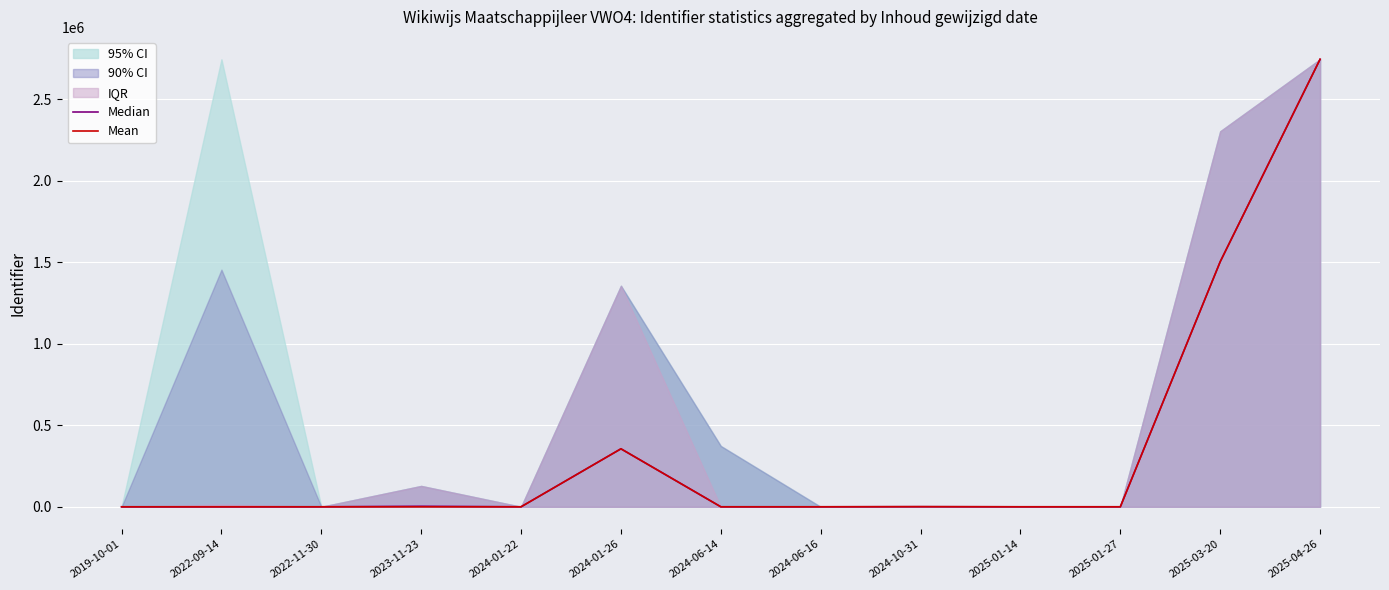

How many data points in Median are above 64?

6